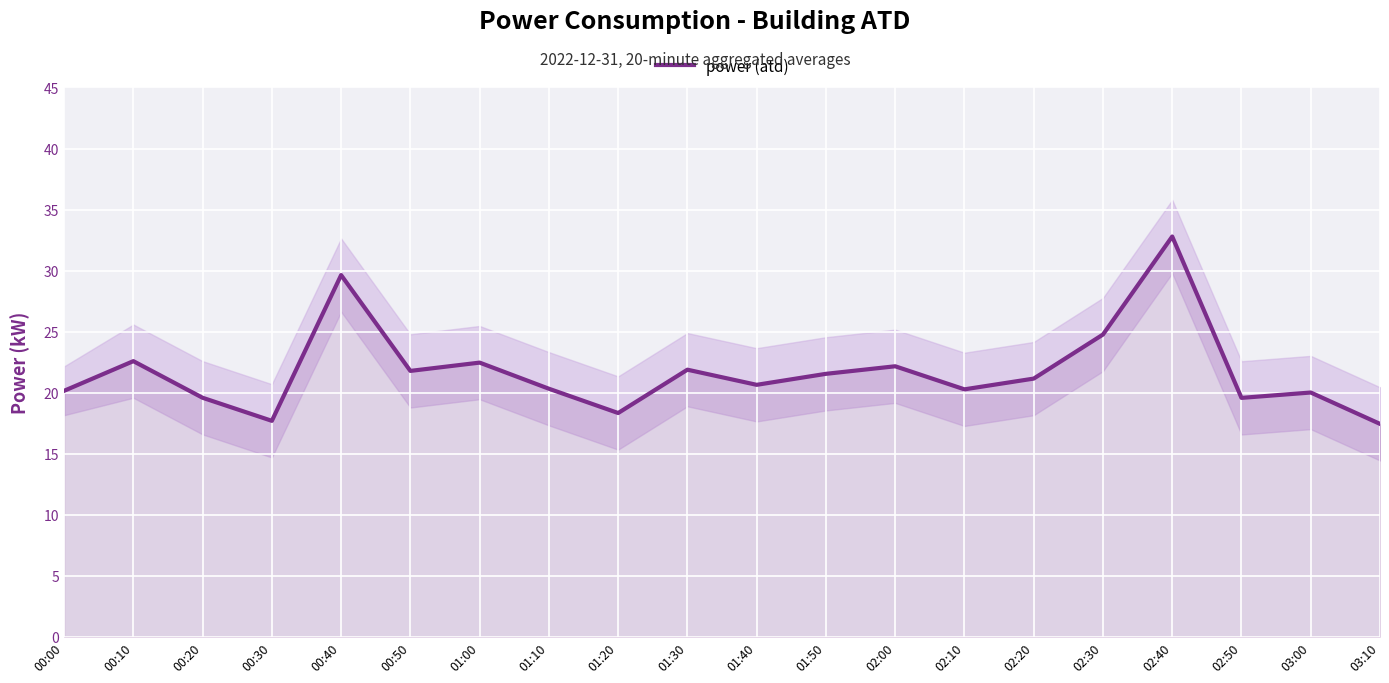

How many distinct data groups are displayed?

1